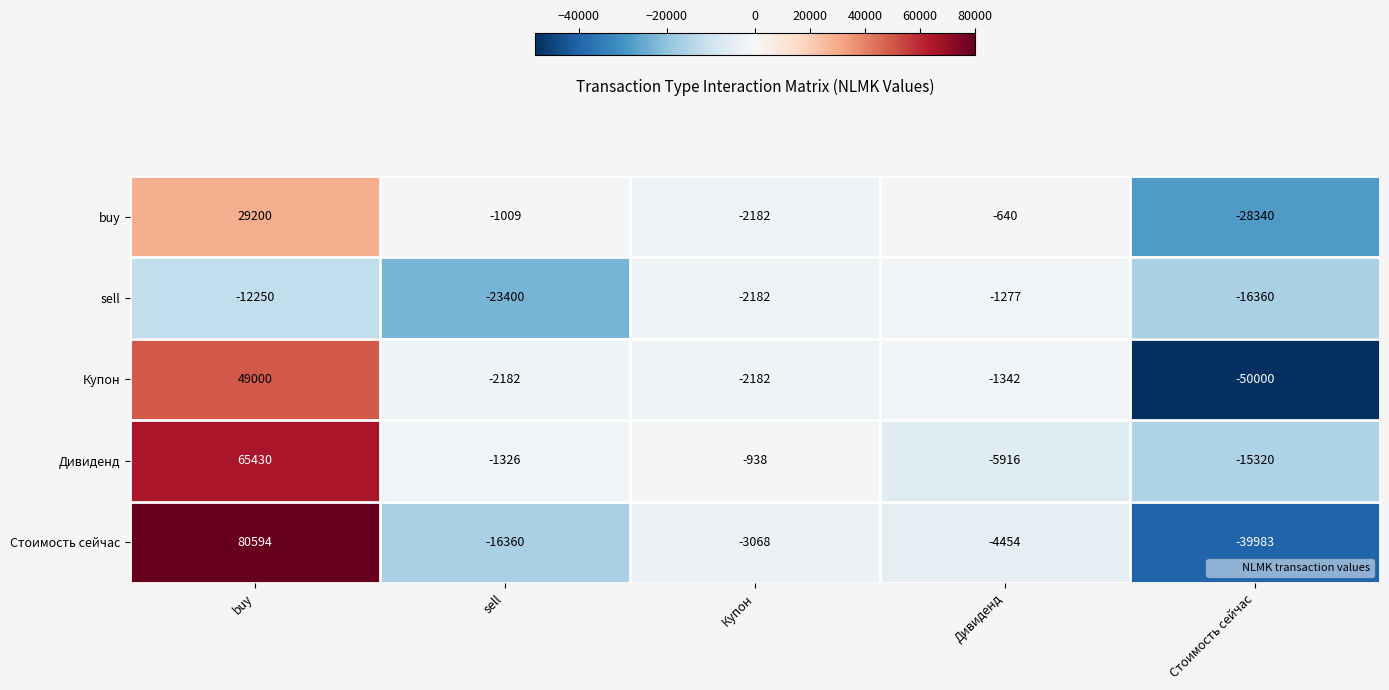

How many data points does each series have?

5